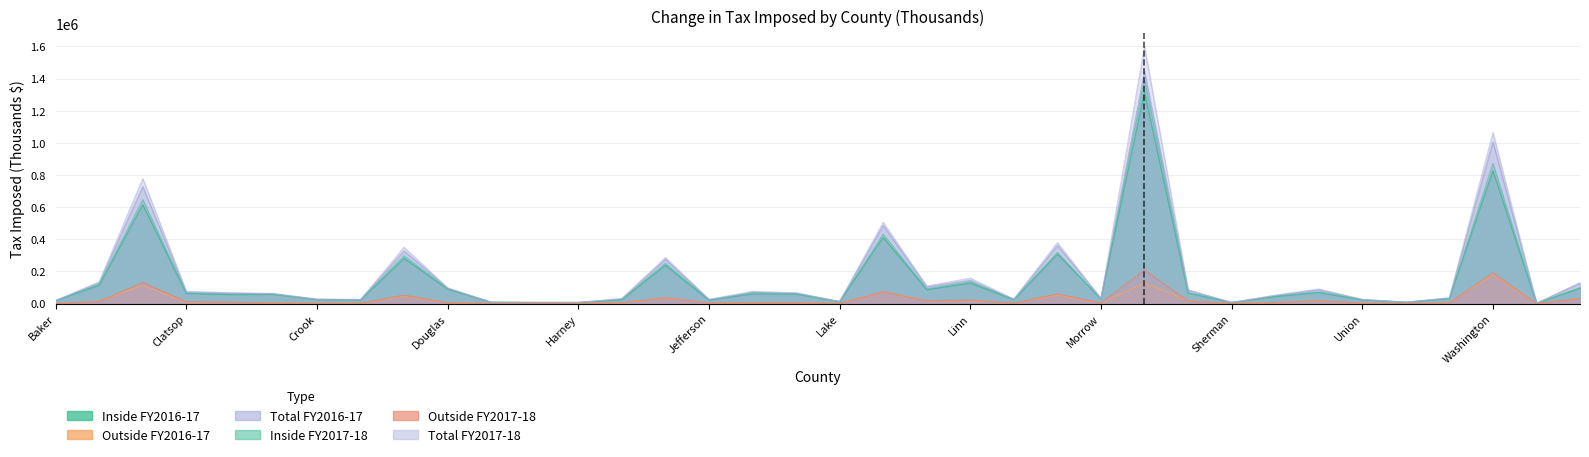

What is the maximum value for Total FY2017-18?

1600207